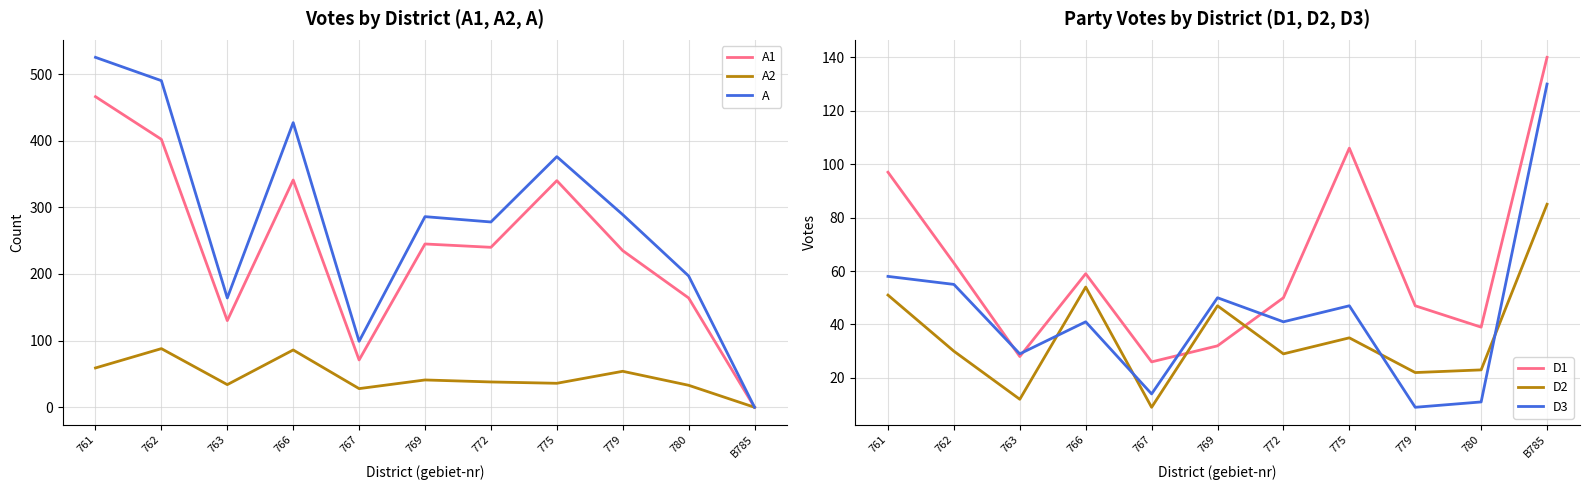

Reading left to right, extract all data points from this chart.

A1: 761=466	762=402	763=130	766=341	767=71	769=245	772=240	775=340	779=235	780=164	B785=0
A2: 761=59	762=88	763=34	766=86	767=28	769=41	772=38	775=36	779=54	780=33	B785=0
A: 761=525	762=490	763=164	766=427	767=99	769=286	772=278	775=376	779=289	780=197	B785=0
D1: 761=97	762=63	763=28	766=59	767=26	769=32	772=50	775=106	779=47	780=39	B785=140
D2: 761=51	762=30	763=12	766=54	767=9	769=47	772=29	775=35	779=22	780=23	B785=85
D3: 761=58	762=55	763=29	766=41	767=14	769=50	772=41	775=47	779=9	780=11	B785=130